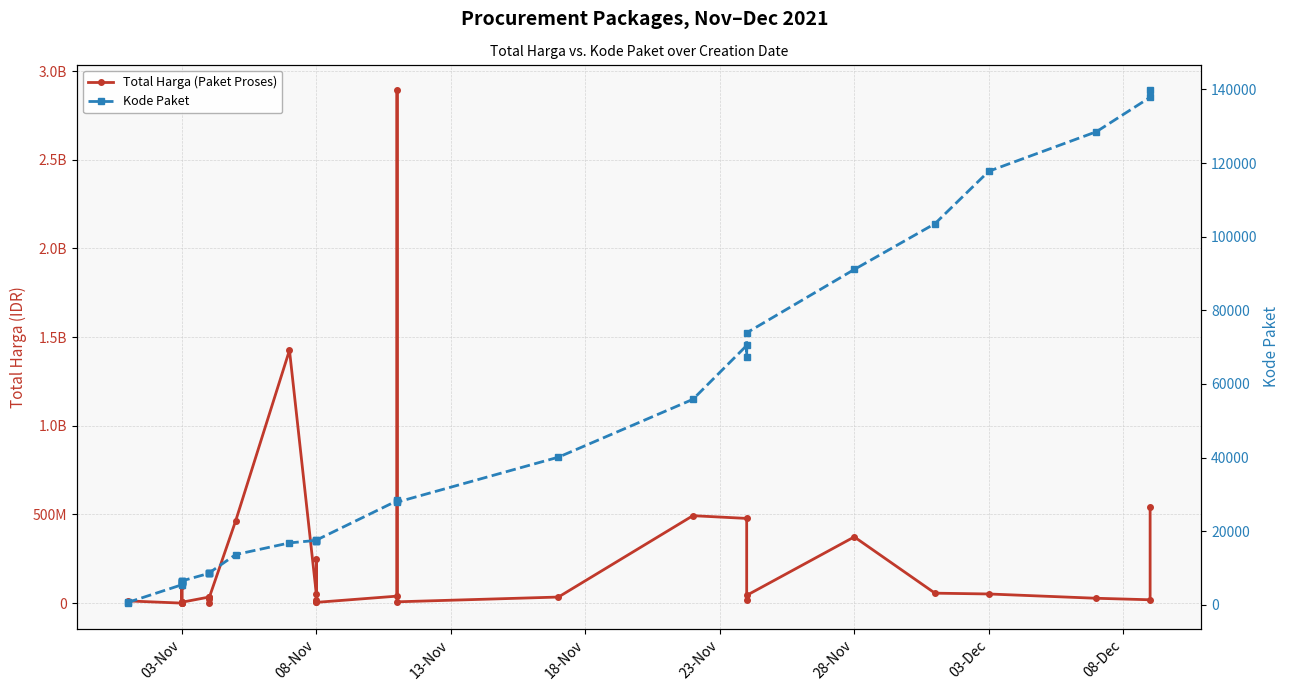

True or false: Kode Paket and Total Harga (Paket Proses) cross at least once.

False